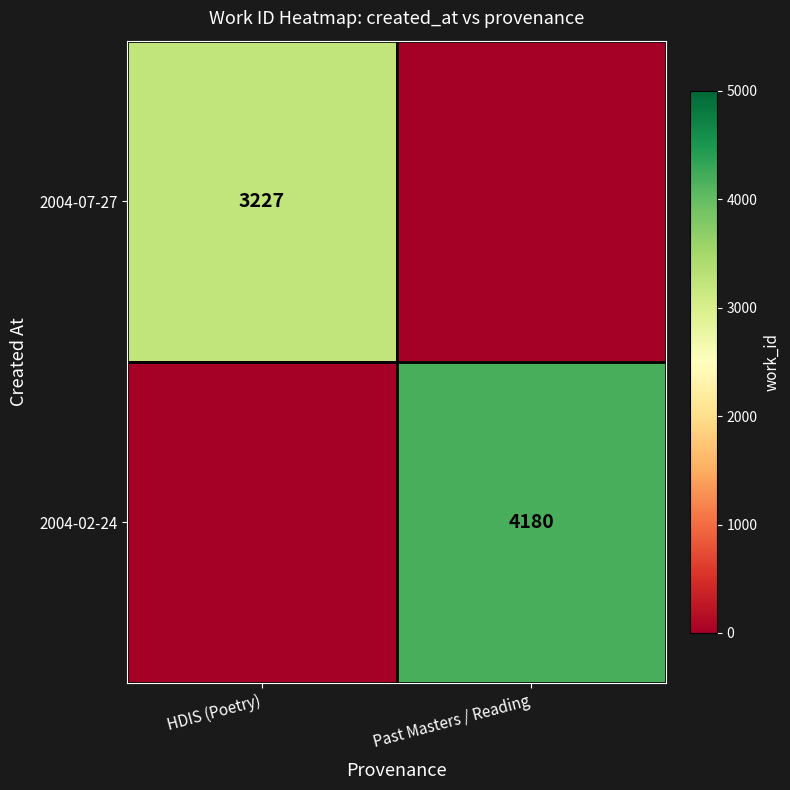

True or false: 2004-02-24 has a value of 4180 at Past Masters / Reading.

True